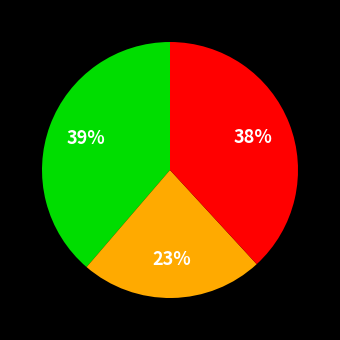

How many slices are in this pie chart?

3